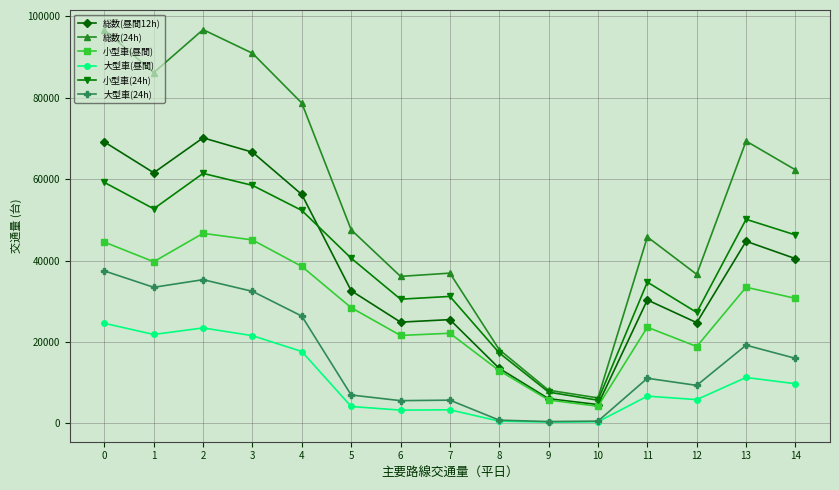

What is the difference between the 総数(昼間12h) values at 11 and 8?

16809